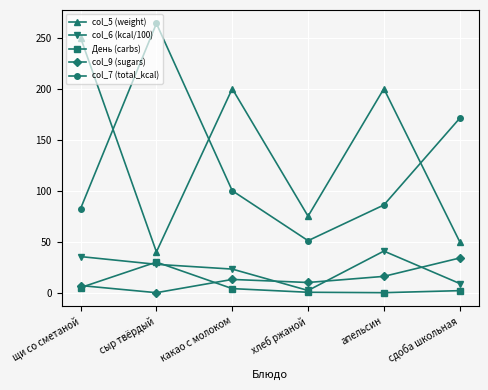

What is the label of the 4th point from the left?

хлеб ржаной